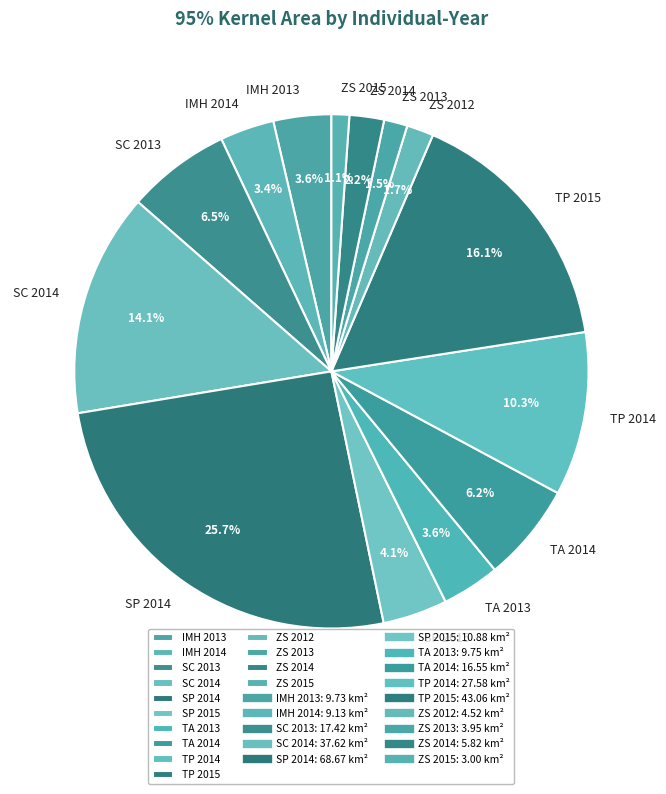

Combined, do IMH 2013 and TA 2014 account for over 50%?

No